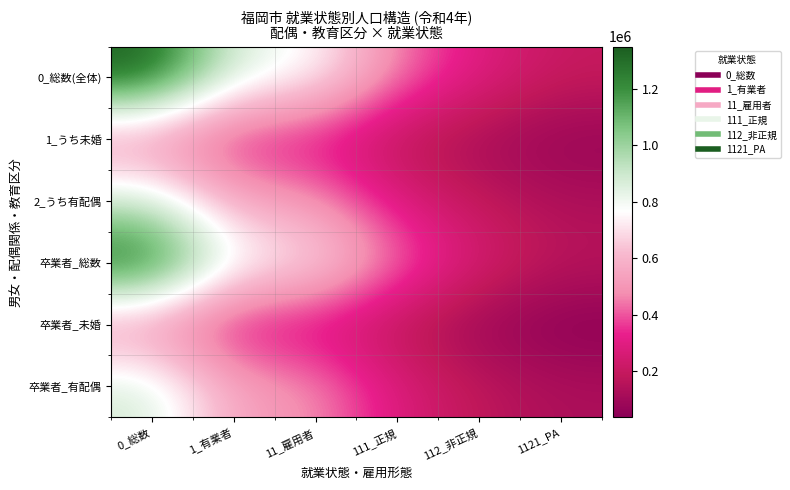

List the series in order of their peak value, lowest first.

1_うち未婚, 卒業者_未婚, 2_うち有配偶, 卒業者_有配偶, 0_総数(全体), 卒業者_総数